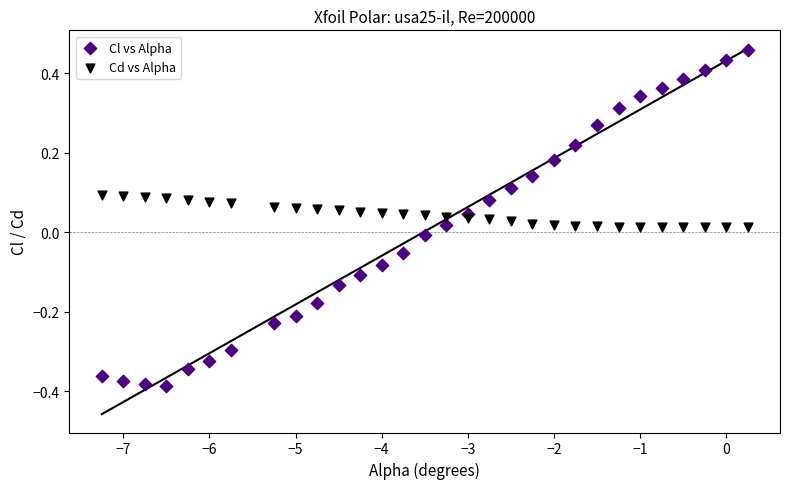

Which series has the largest Y range (max minus min)?

Cl vs Alpha